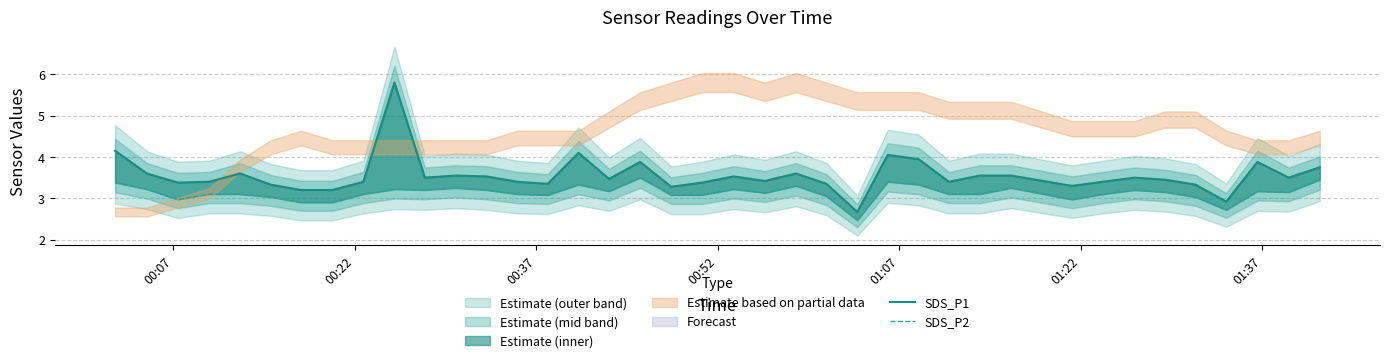

Does the chart have visible grid lines?

Yes